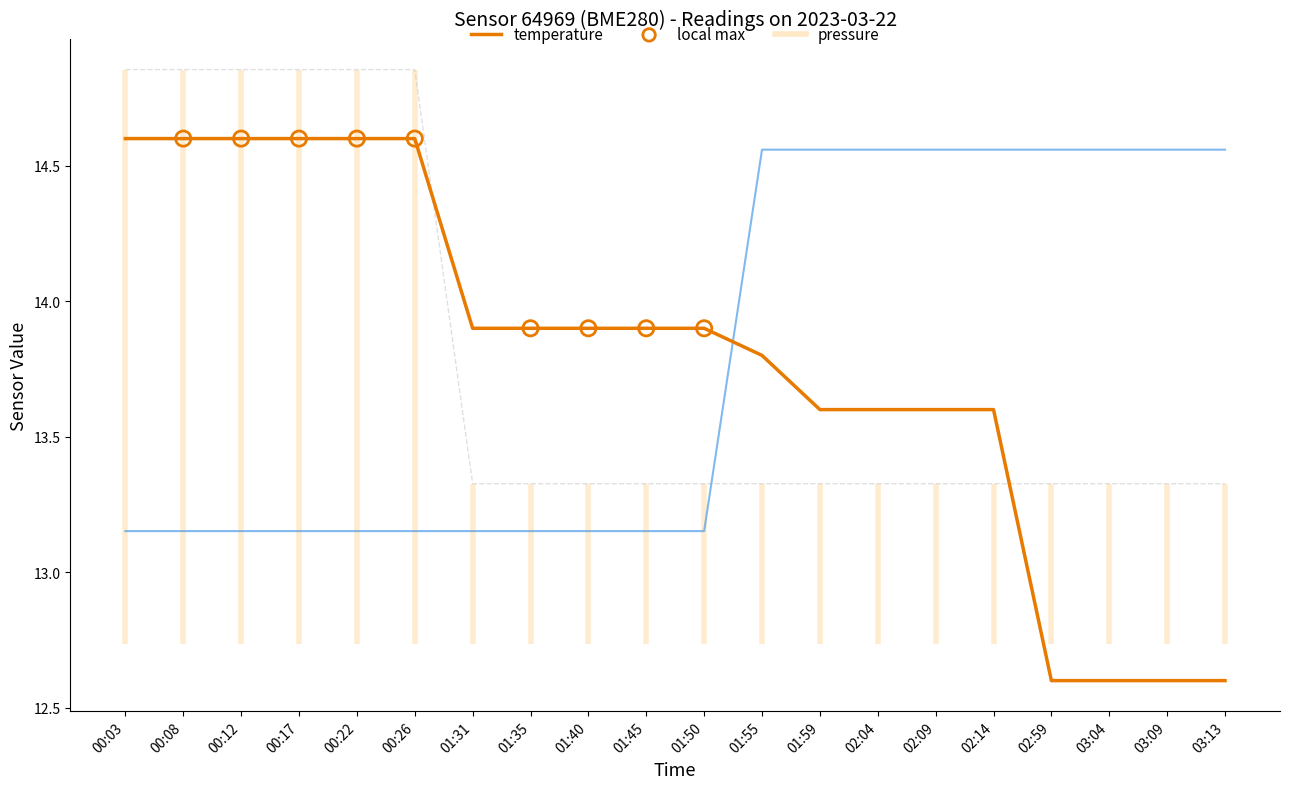

Which series has the largest total across all categories?

pressure